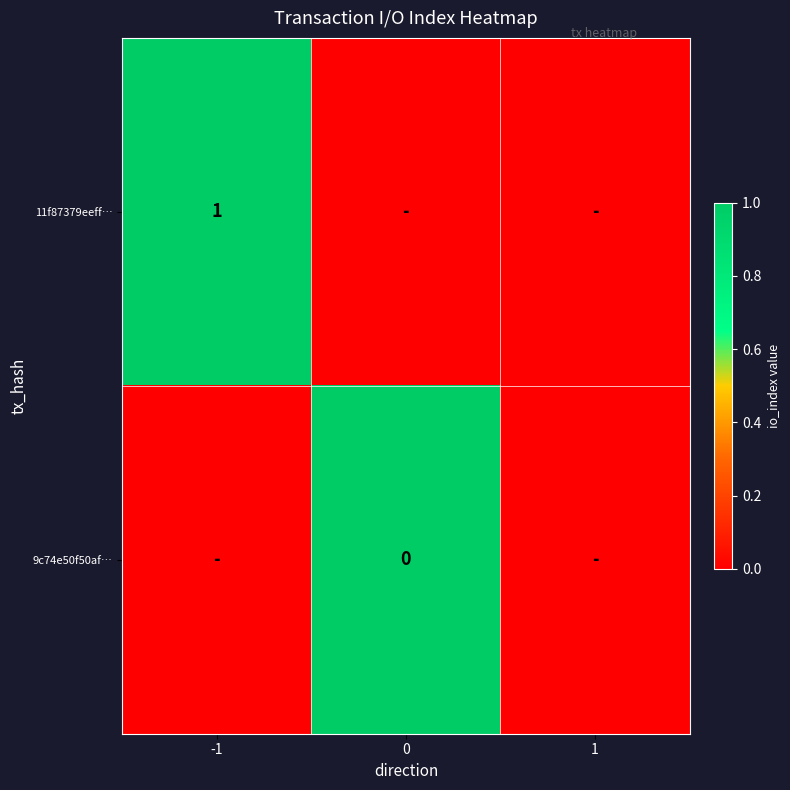

True or false: 11f87379eeff… has a value of 1 at -1.

True